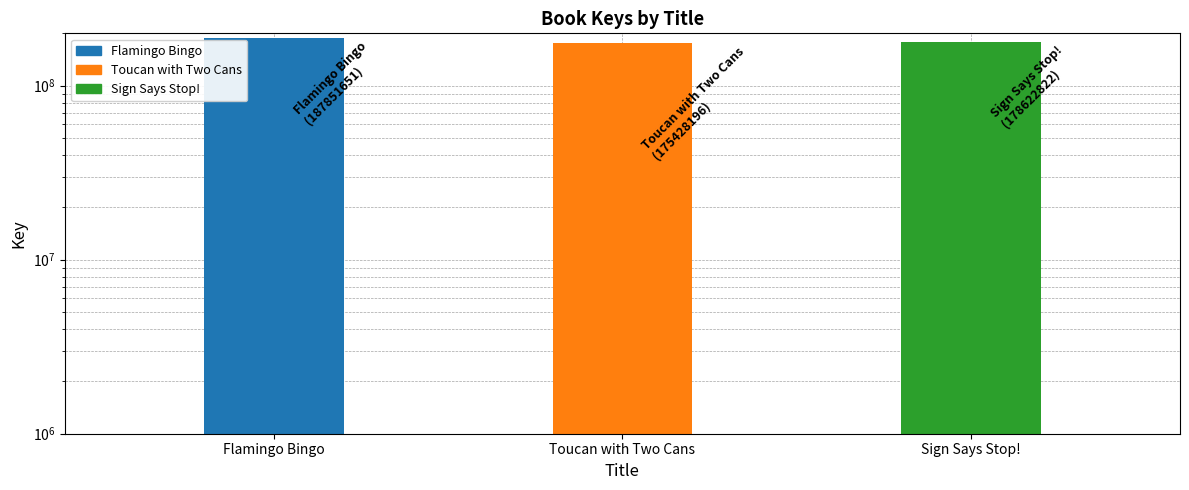

At which label does the data first exceed 178622822?

Flamingo Bingo